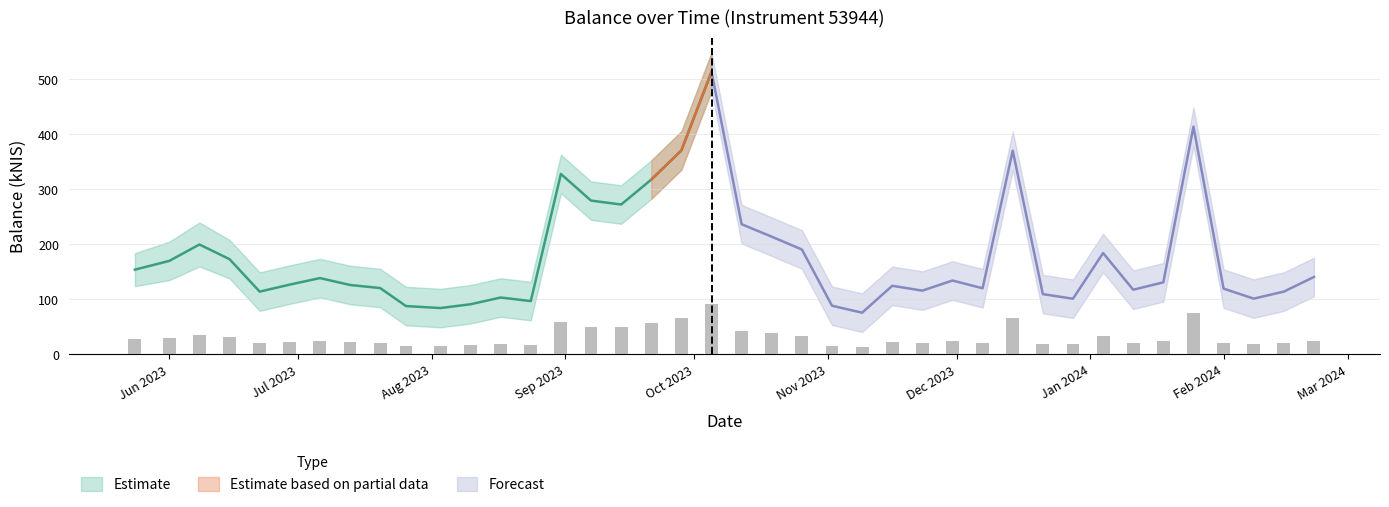

The value at 2024-02-01 is 119.6. True or false?

True